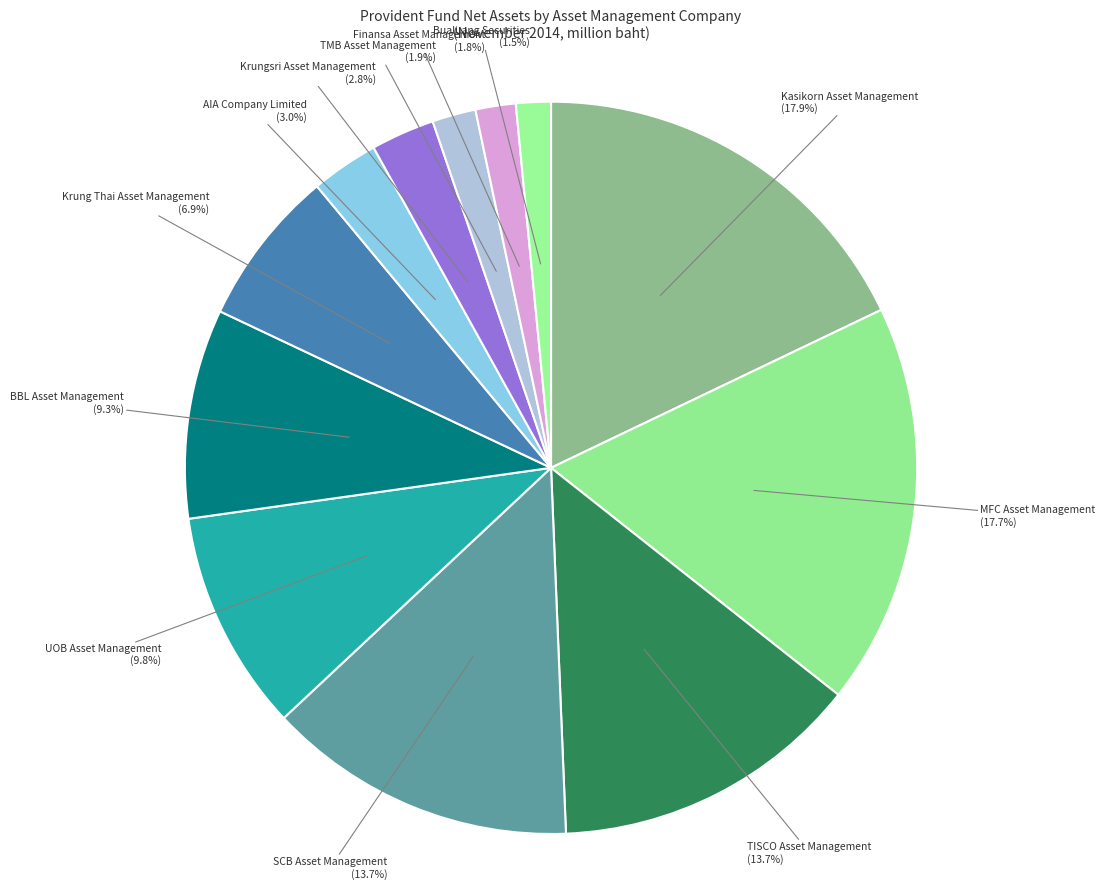

To the nearest percent, what is the difference between the largest and smallest slice percentages?

16%